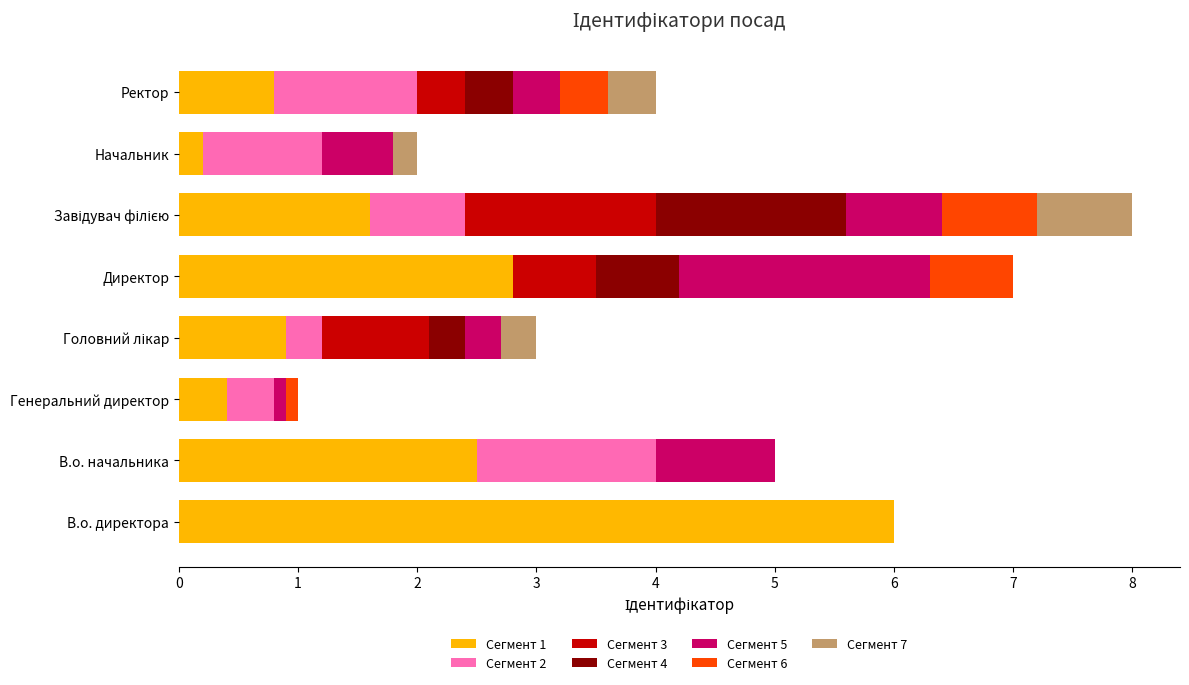

What is the highest value of the Сегмент 1 series?

6.0